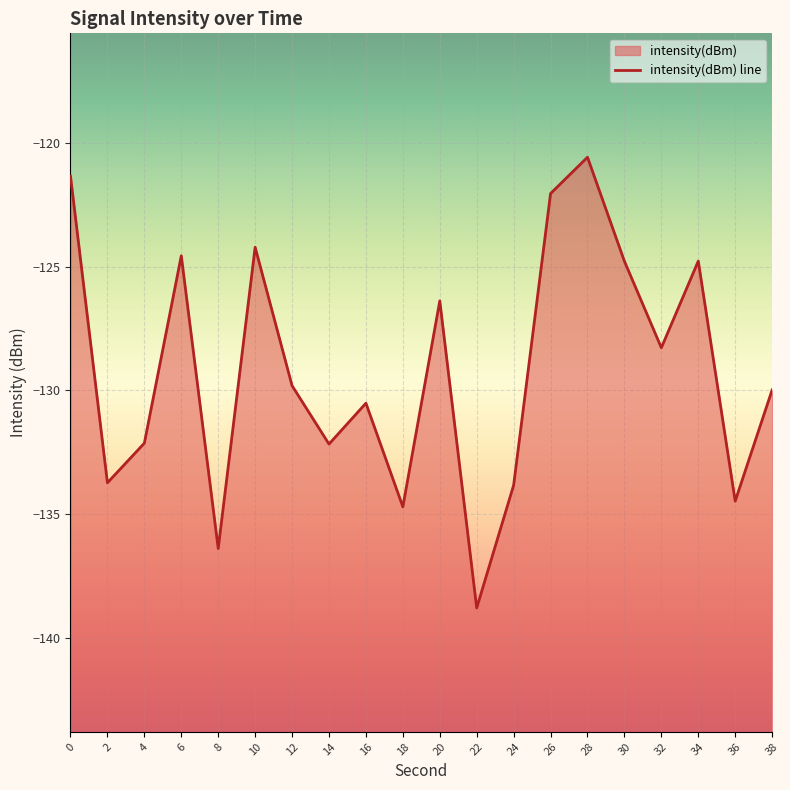

Rank the categories by value from highest to lowest.

28, 0, 26, 10, 6, 34, 30, 20, 32, 12, 38, 16, 4, 14, 2, 24, 36, 18, 8, 22